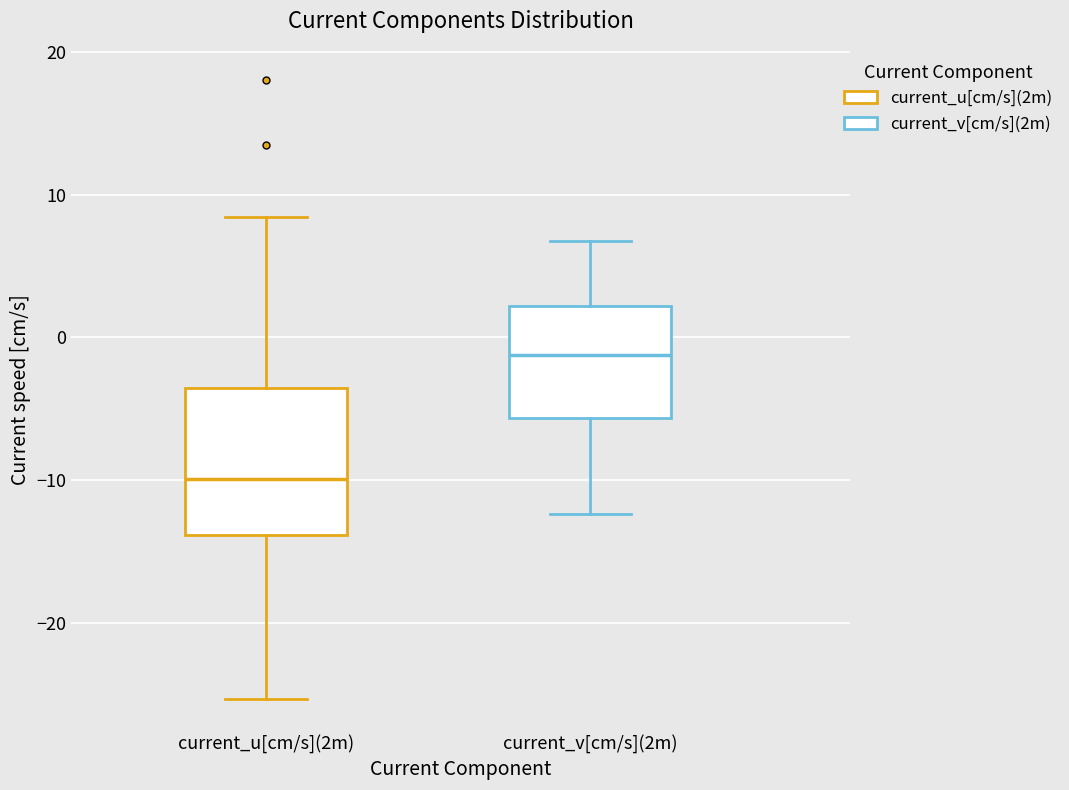

Where is the lower edge of the box for current_v[cm/s](2m) on the y-axis? The values are not printed on the chart, so give them approximately, as read against the axis.

-6